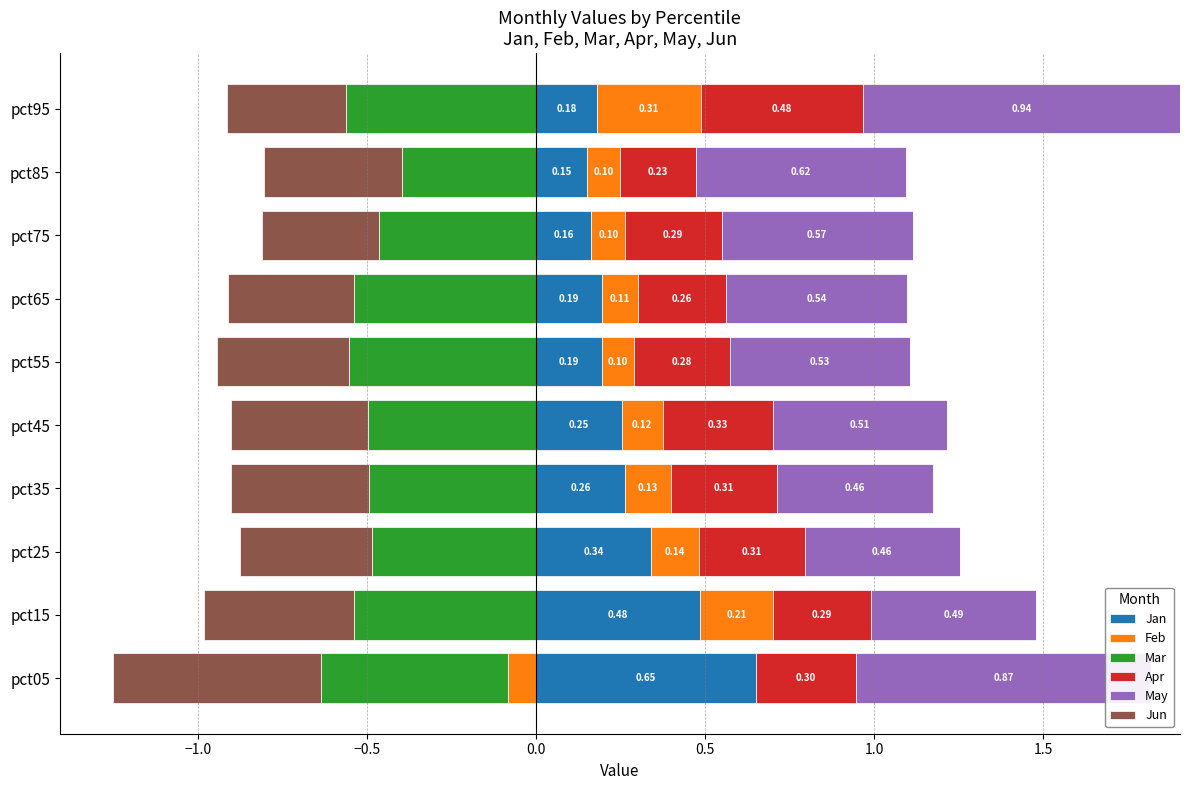

What is the label of the 6th bar from the right?

0.5